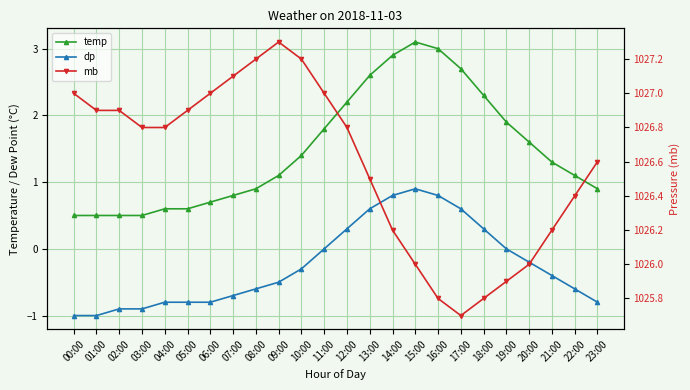

Is it true that mb equals 299.2 at 13:00?

False